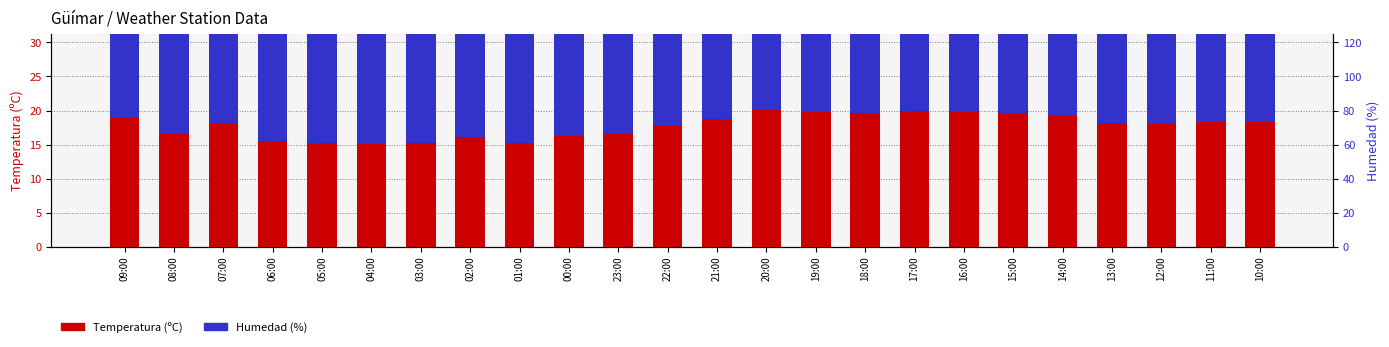

How many groups of bars are there?

24